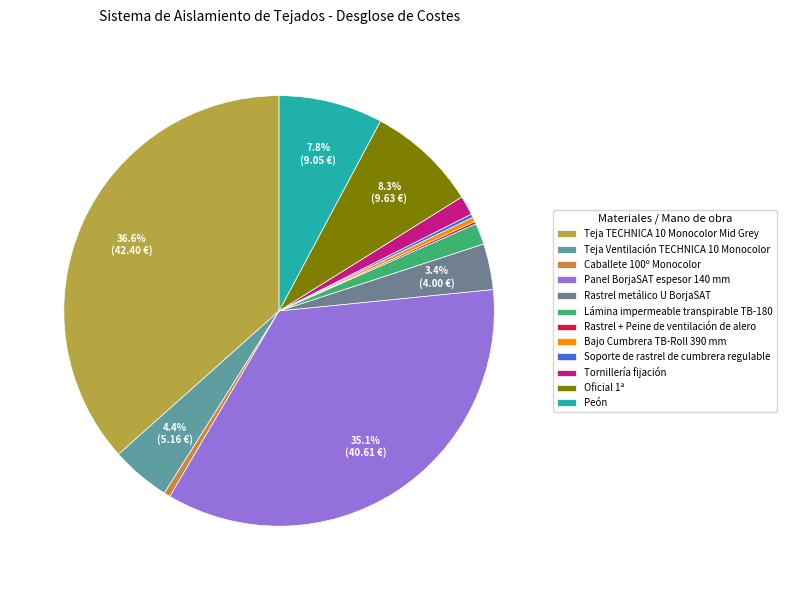

What is the largest slice in the pie chart?

Teja TECHNICA 10 Monocolor Mid Grey